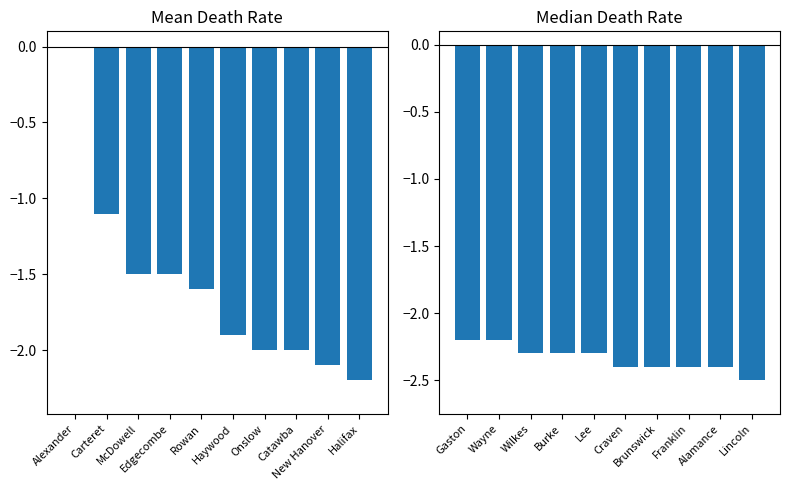

What is the sum of all Median Death Rate values?

-23.4